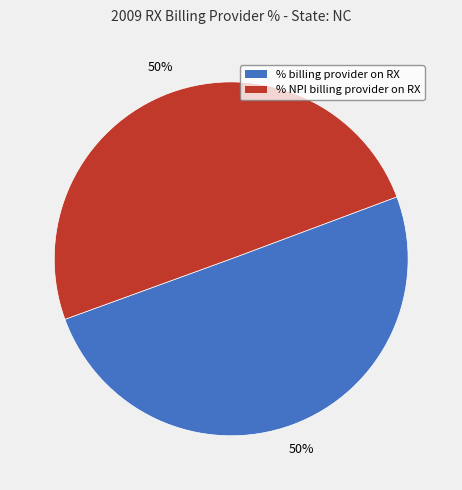

To the nearest percent, what is the average slice percentage?

50%